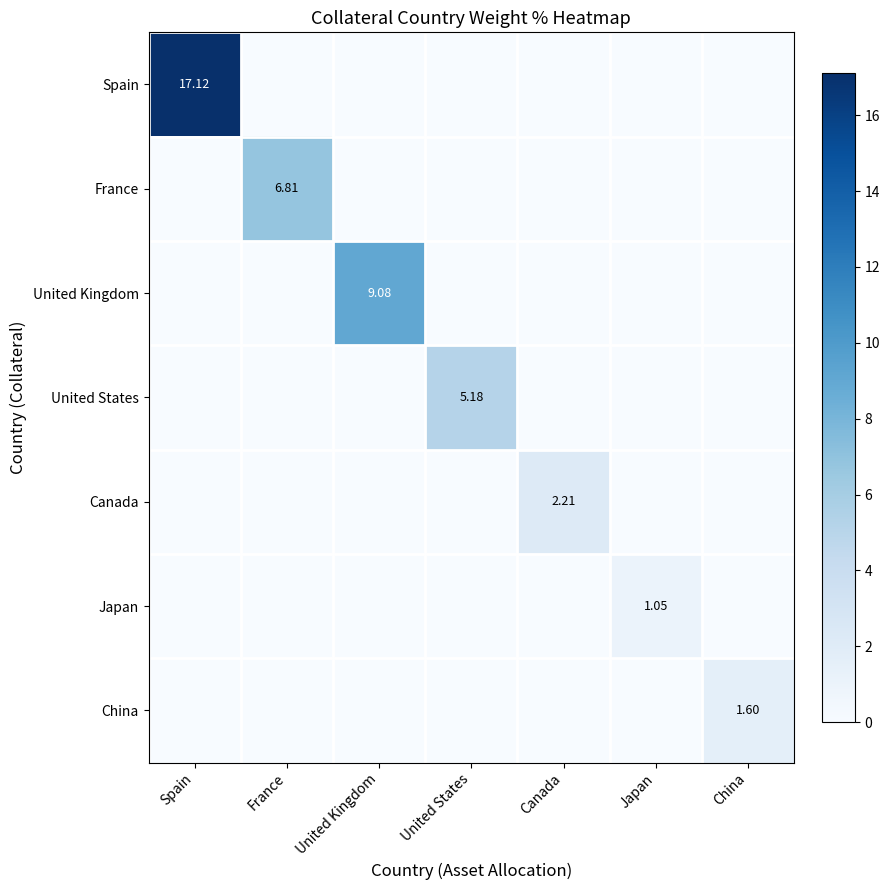

Is the value of France at France greater than the value of United States at United States?

Yes